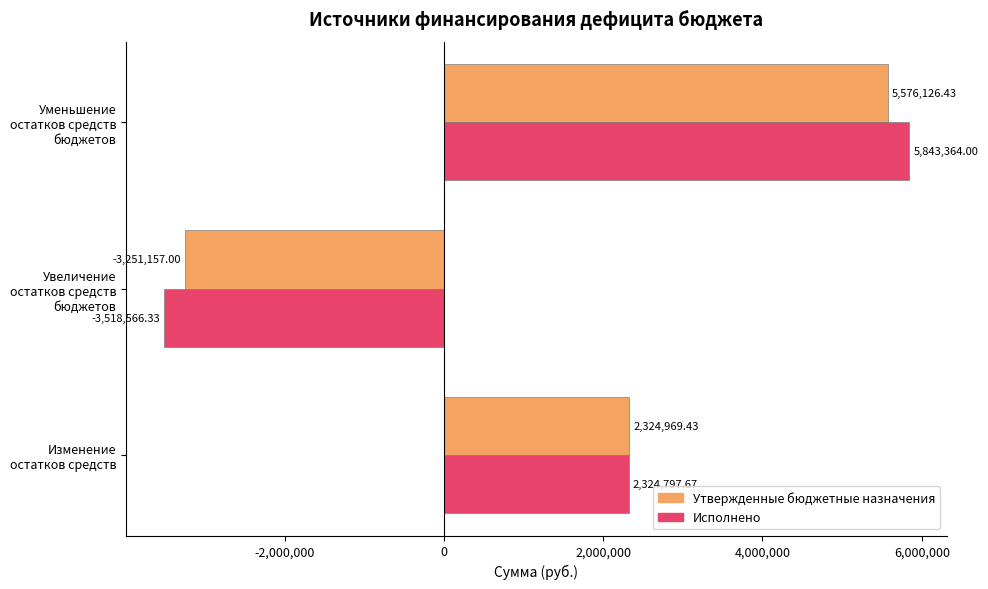

Which series has the largest total across all categories?

Утвержденные бюджетные назначения